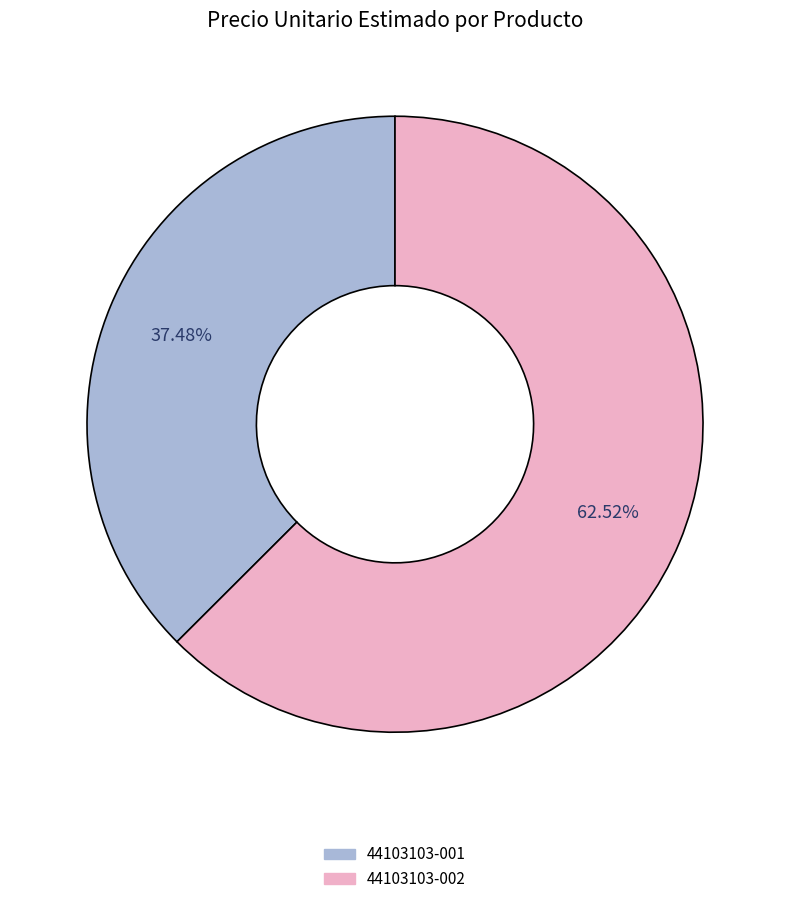

Is there any slice that represents more than half of the pie?

Yes